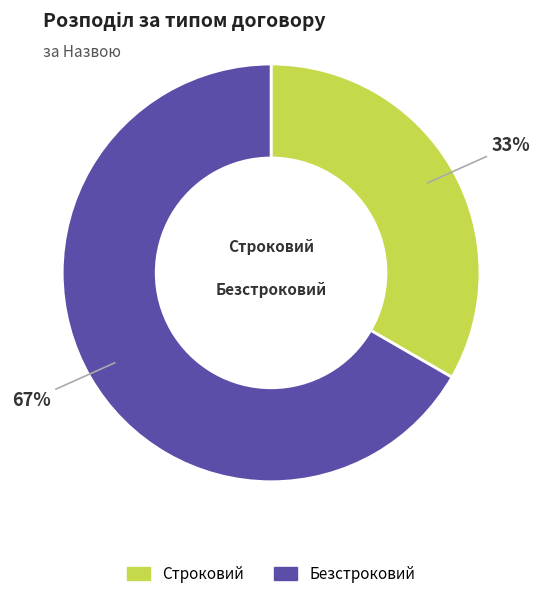

Is it true that Строковий is 33% of the pie?

True